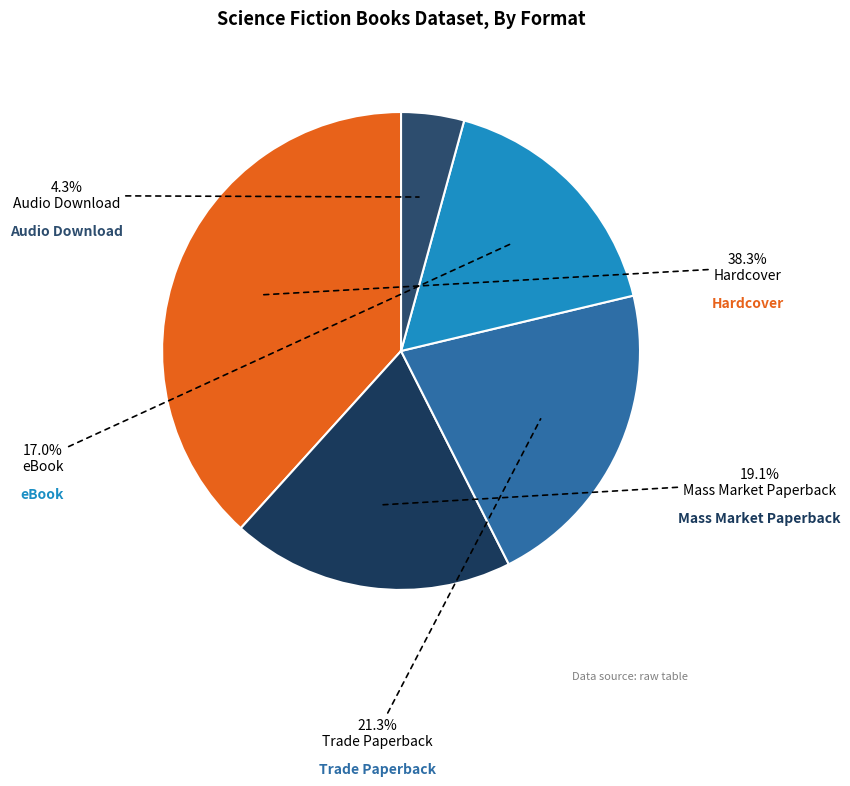

To the nearest percent, what portion does Trade Paperback represent?

21%